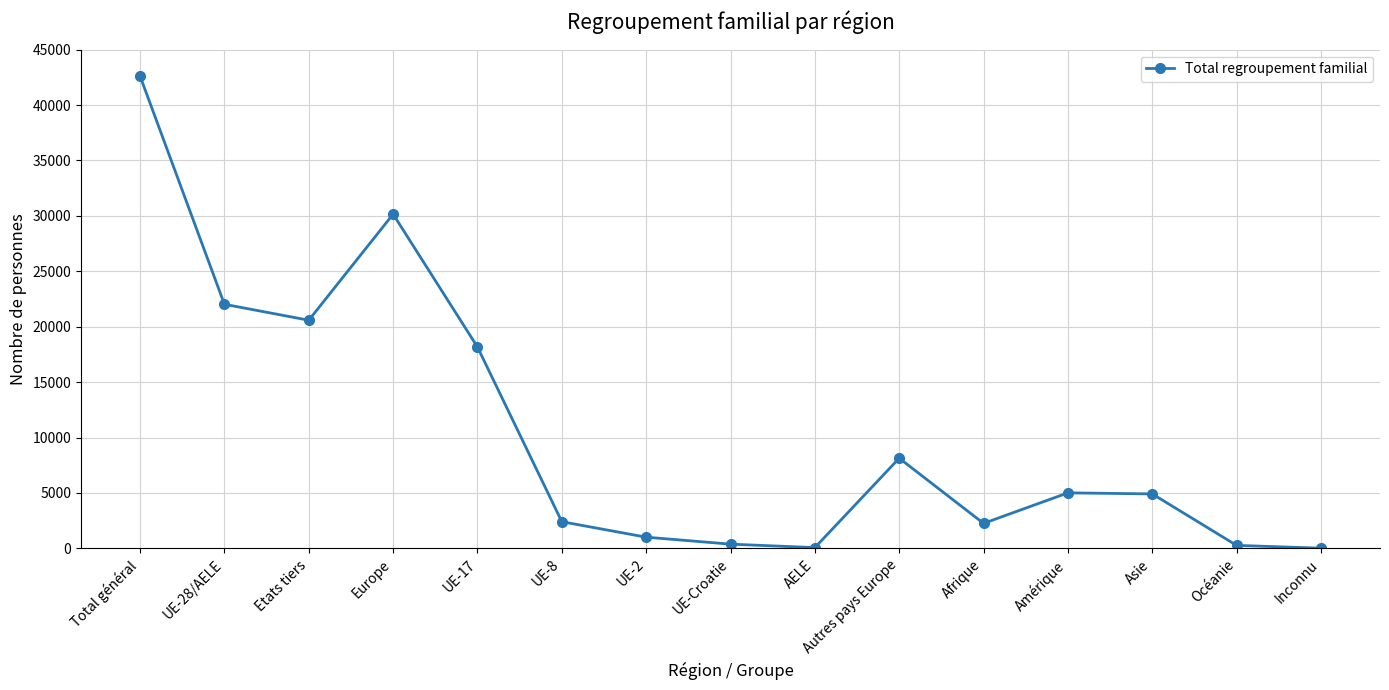

Does the chart display data point markers on the line(s)?

Yes